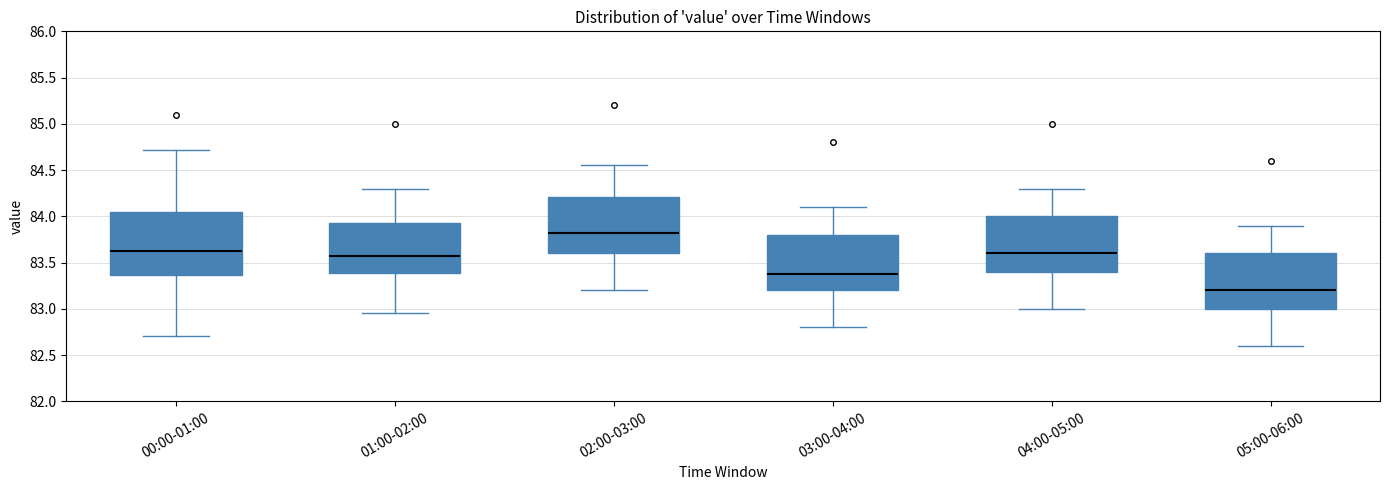

Comparing the boxes themselves (not the whiskers), which one is the tallest?

00:00-01:00